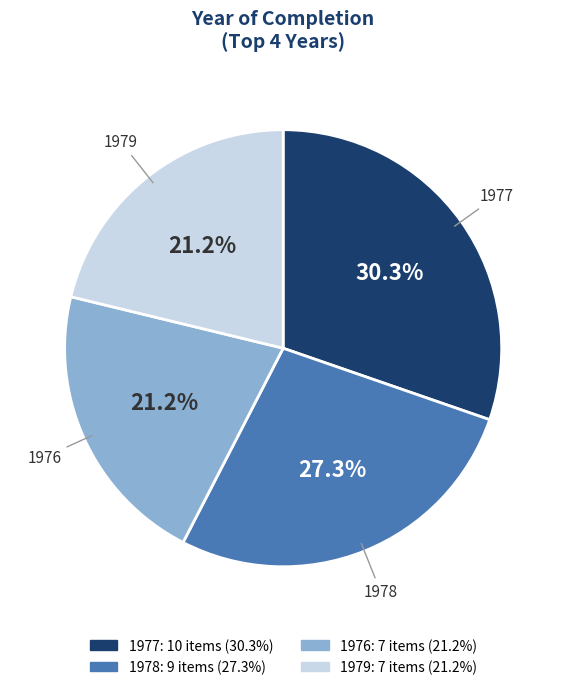

Does 1977 account for over 50% of the chart?

No